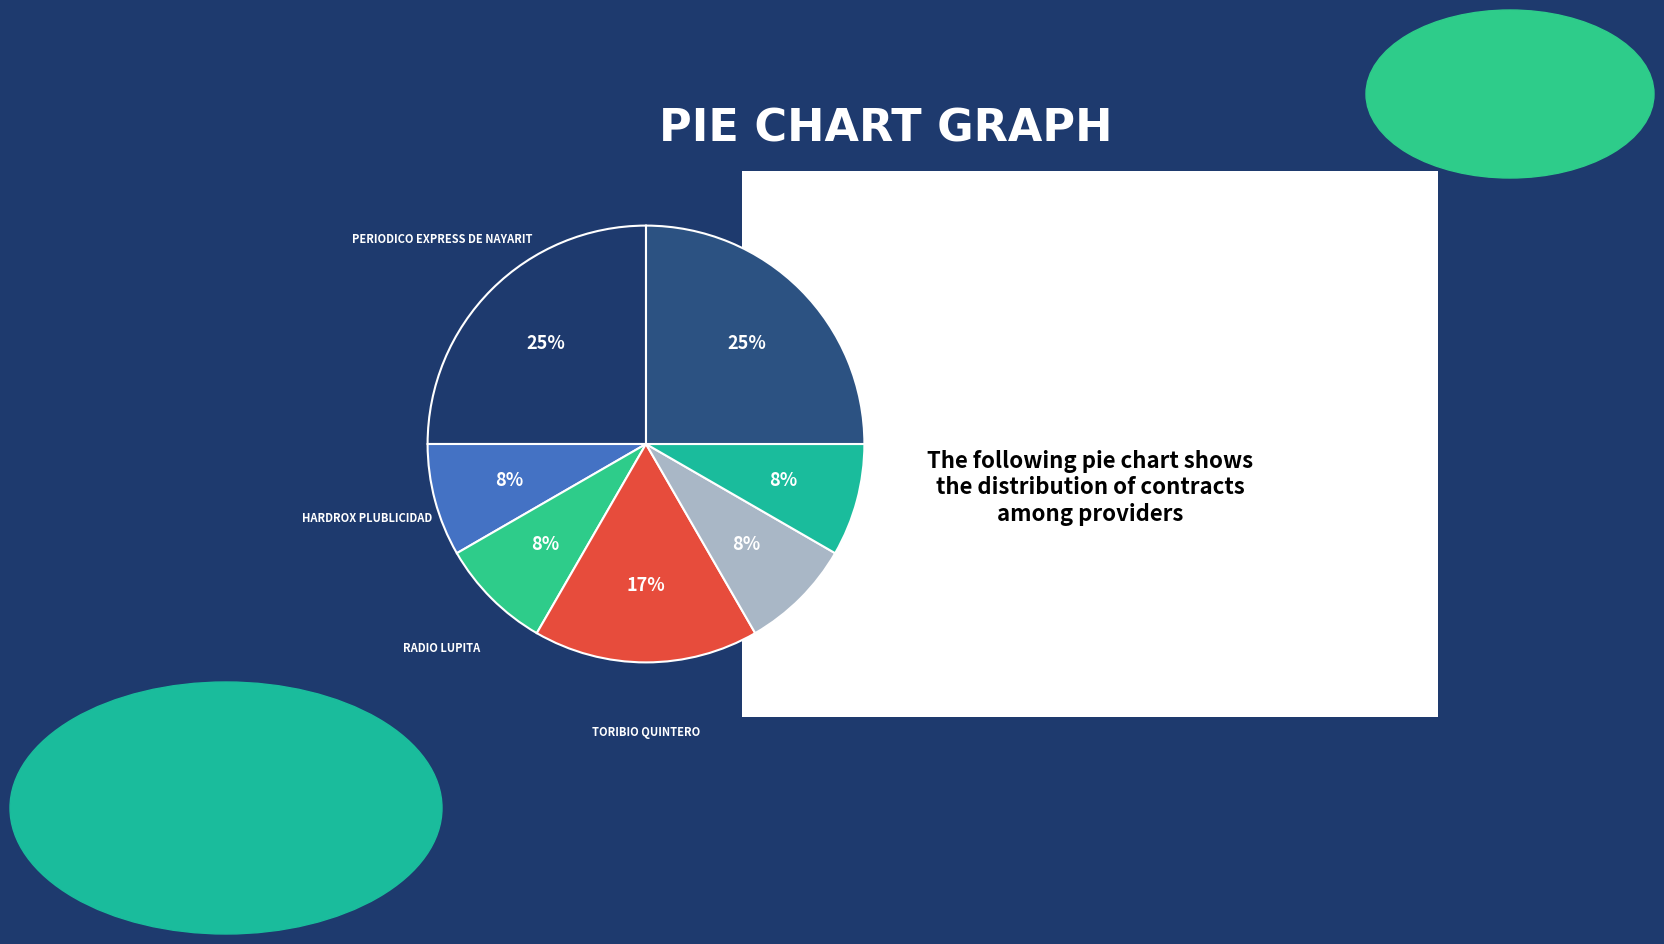

To the nearest percent, what is the difference between the largest and smallest slice percentages?

17%